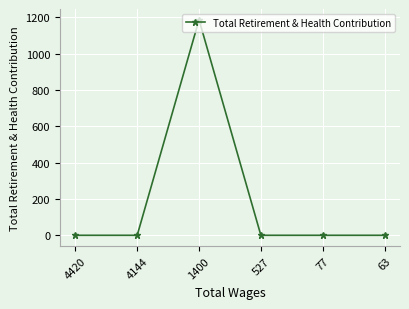

Is this an area chart (filled region under the line)?

No